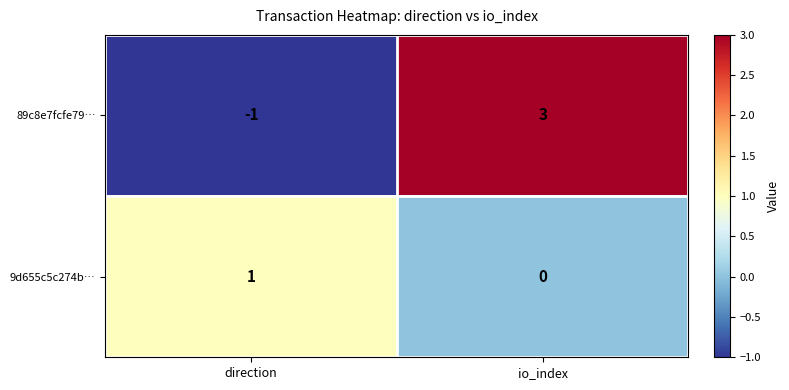

Count the number of categories in the chart.

2